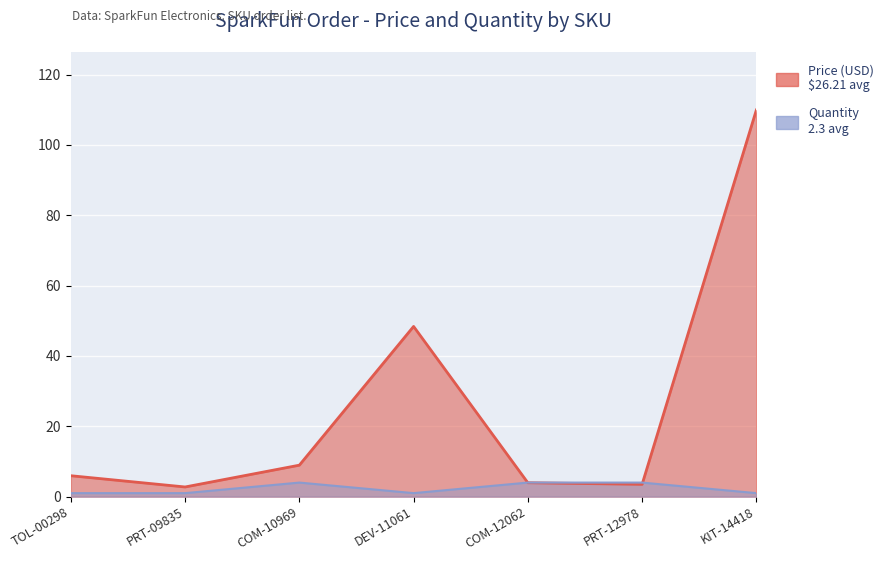

In Quantity, how many points are higher than both neighbors (excluding endpoints)?

1